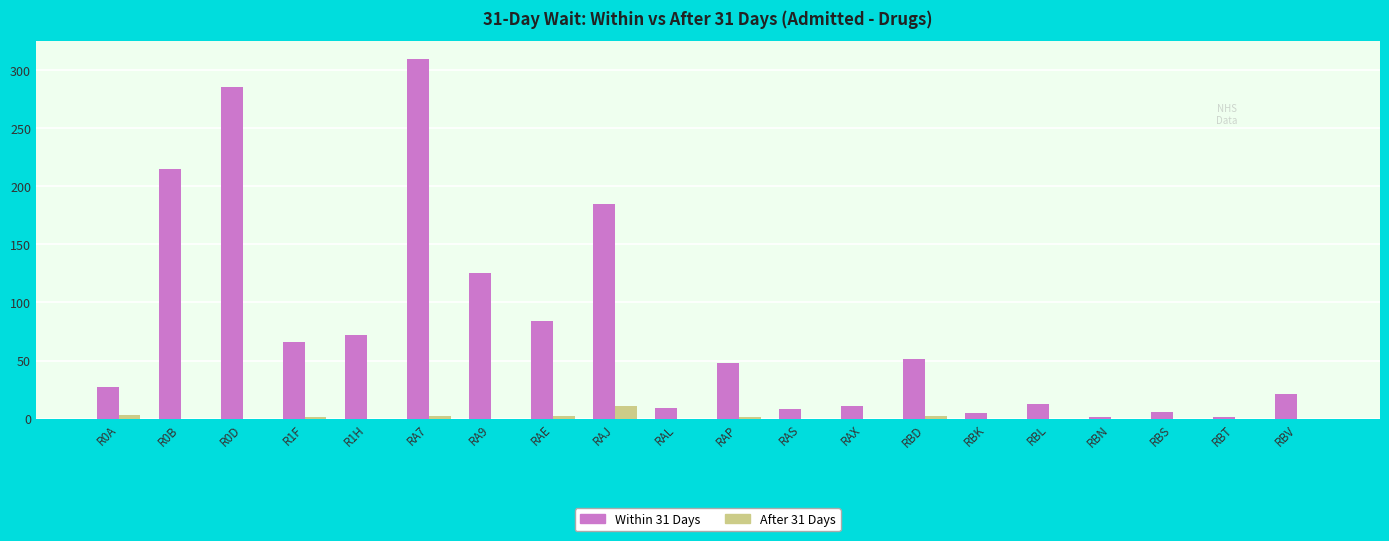

Is it true that Within 31 Days equals 21 at RBV?

True